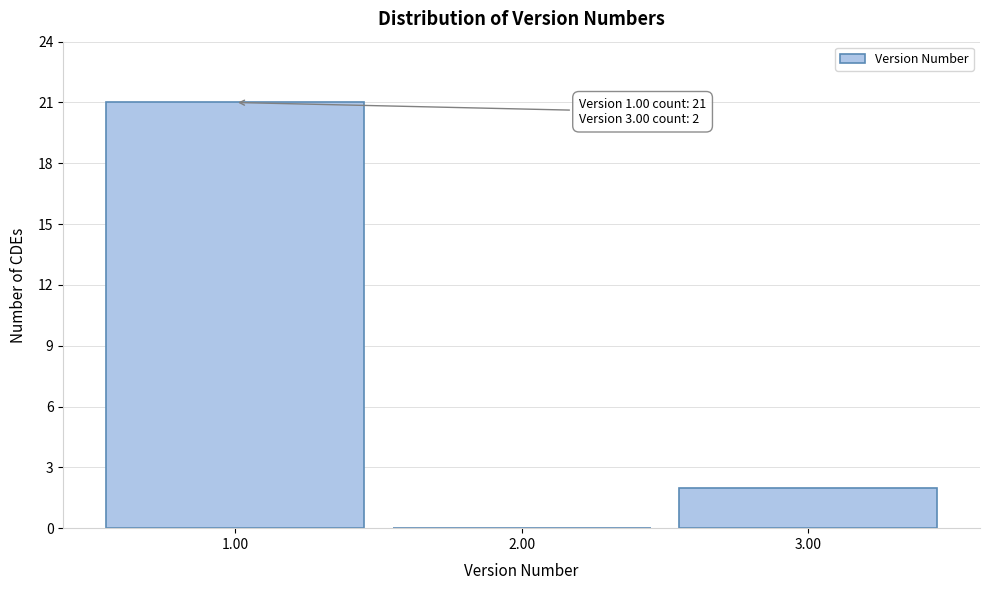

Reading left to right, what are all the values shown in this chart?

1.00=21	2.00=0	3.00=2